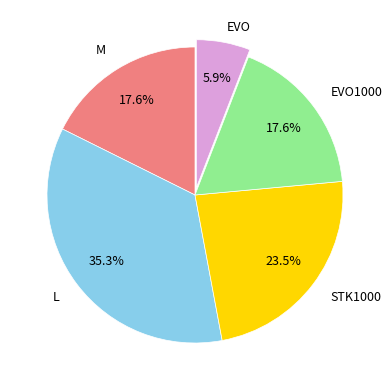

Is there any slice that represents more than half of the pie?

No